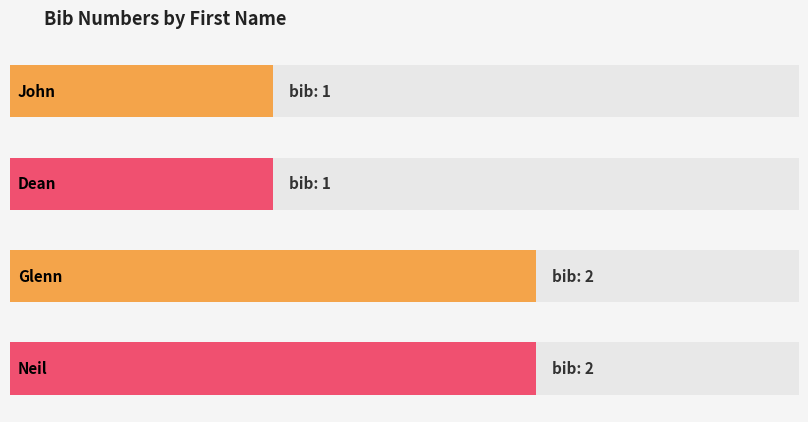

How many distinct data groups are displayed?

1